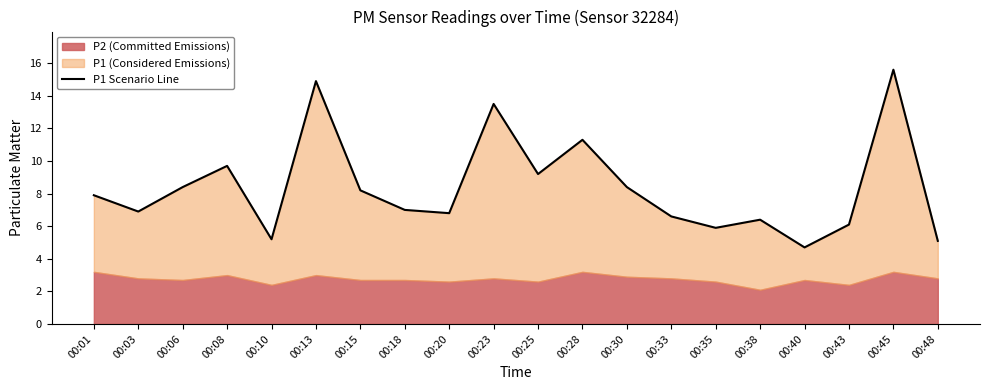

What is the change in value from 00:01 to 00:30?

+0.5